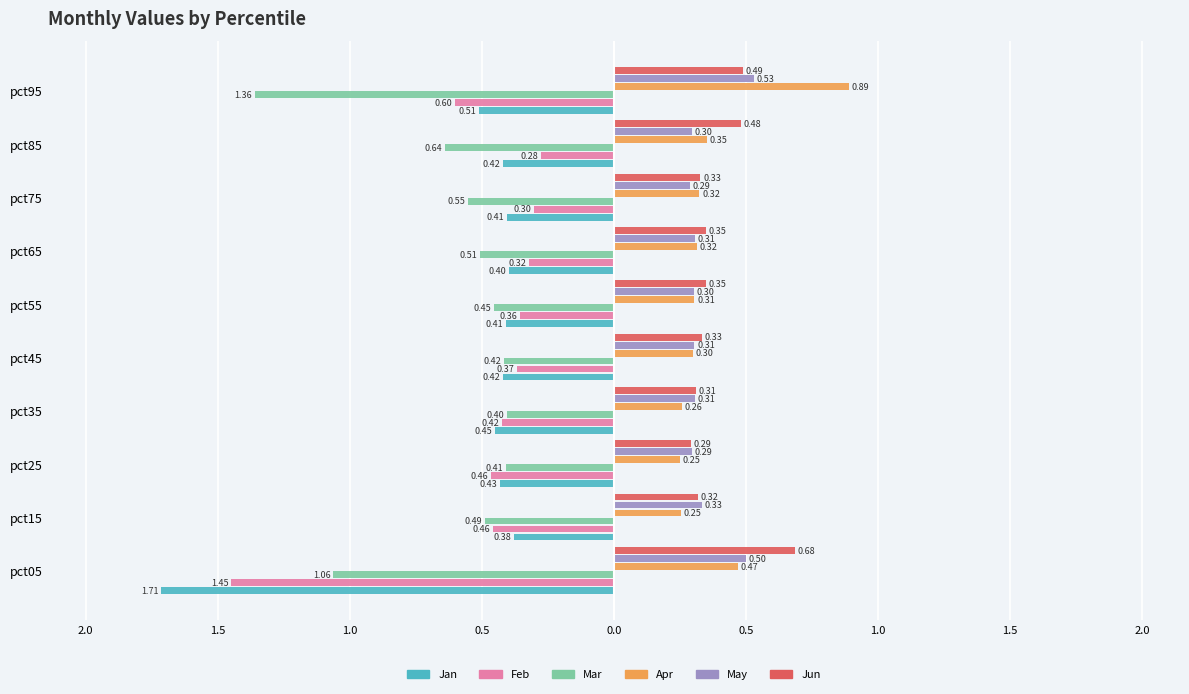

What is the sum of all Apr values?

3.7